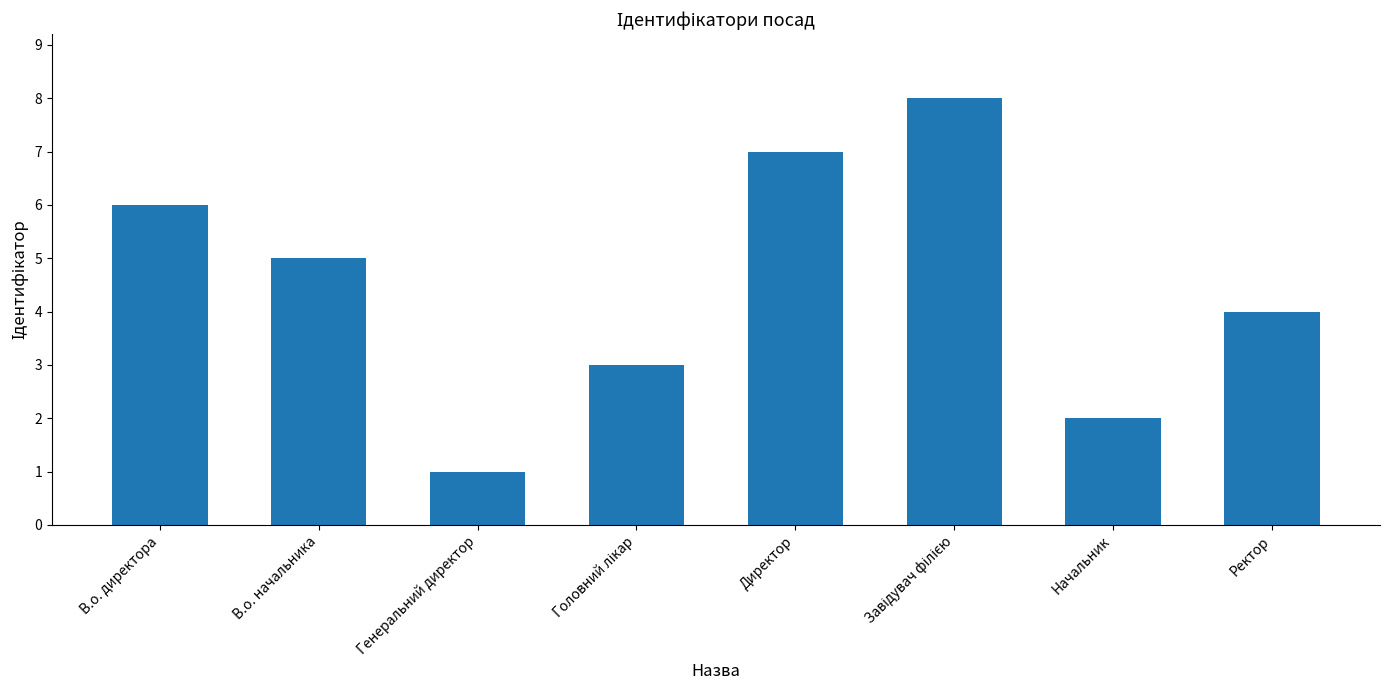

Reading left to right, list all the values displayed in this chart.

6	5	1	3	7	8	2	4